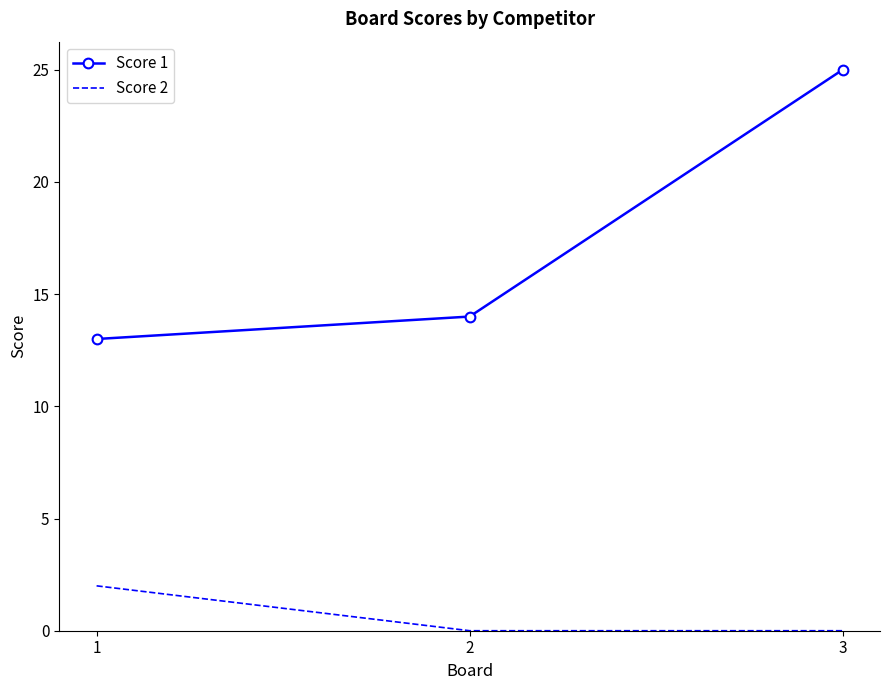

What is the difference between the Score 1 values at 2 and 1?

1